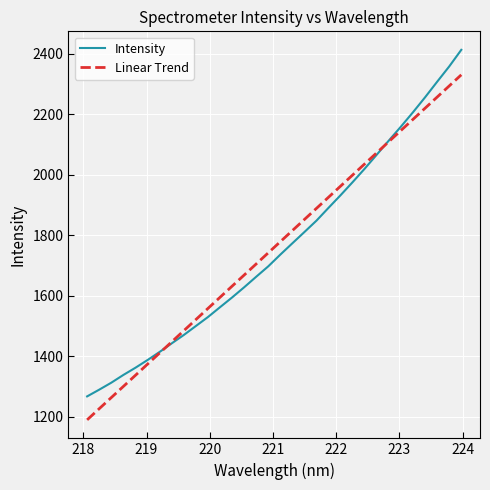

The chart shows a value of 532.2 at 221.1174. True or false?

False